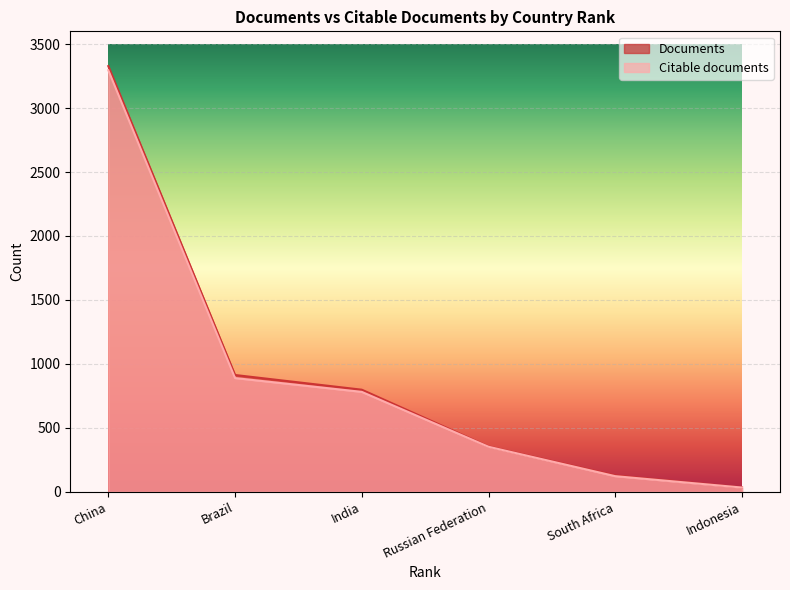

What is the spread (max minus min) of values at China?

32